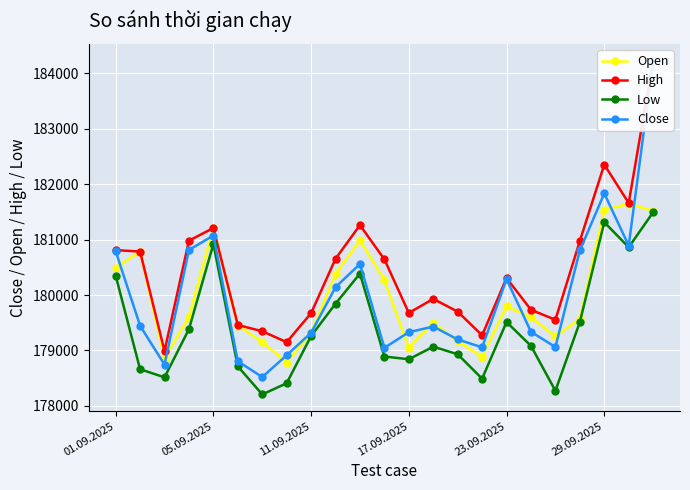

The value of Close at 17 is 179337. True or false?

True